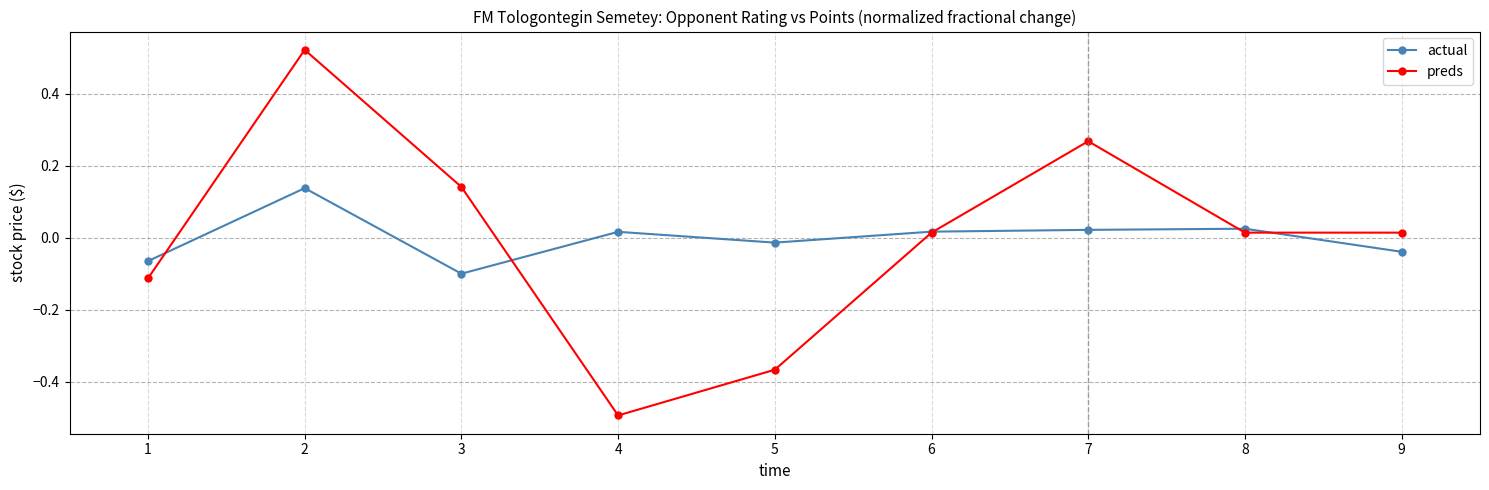

Is it true that preds equals -0.5 at 4?

True